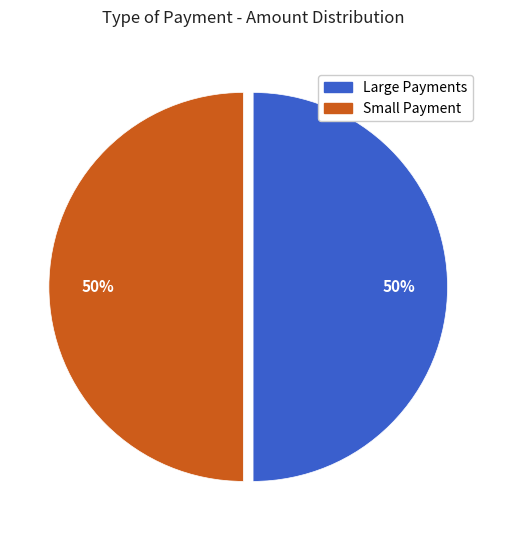

To the nearest percent, what is the difference between the largest and smallest slice percentages?

50%